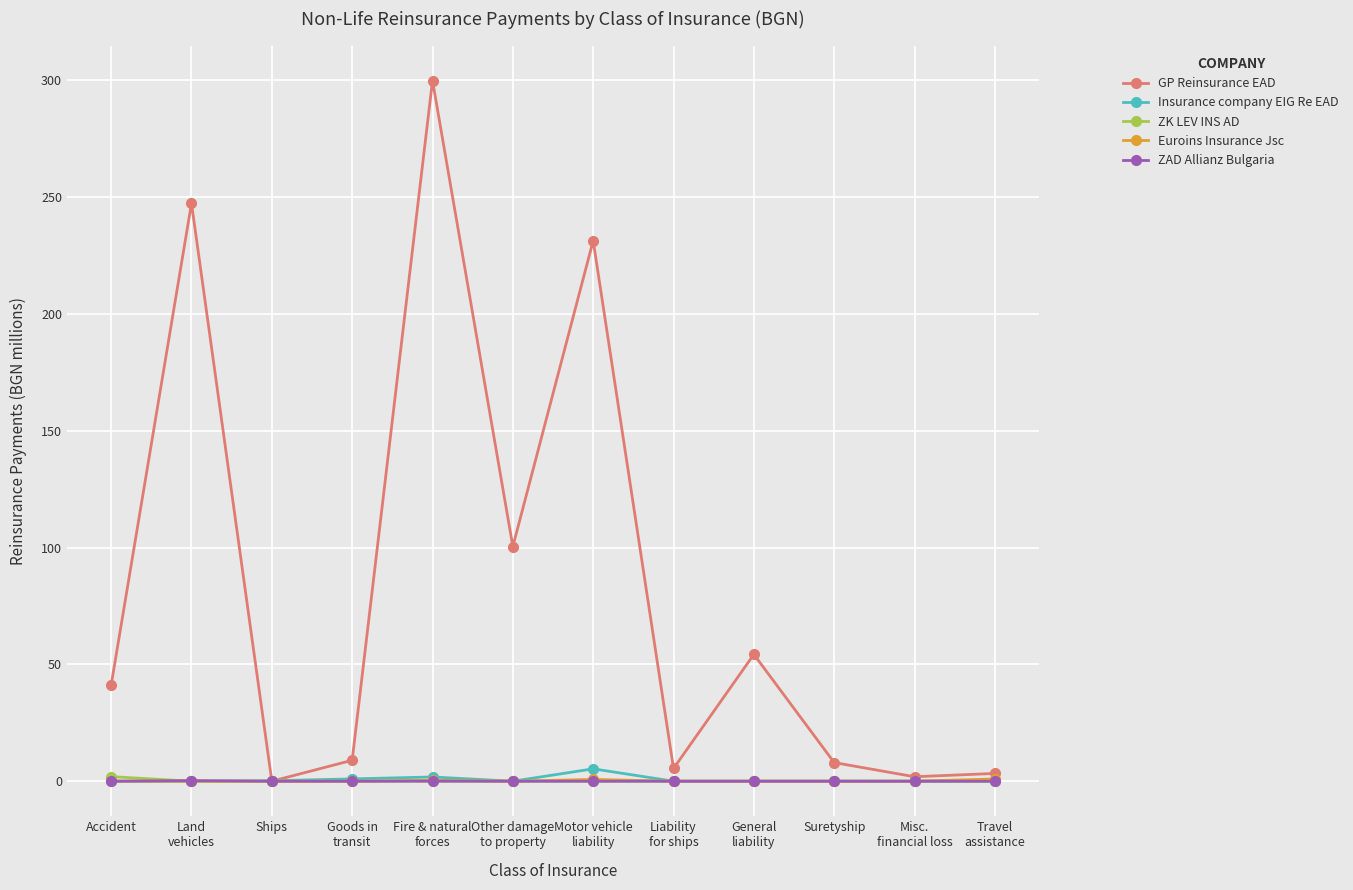

What are all the series names shown in the legend?

GP Reinsurance EAD, Insurance company EIG Re EAD, ZK LEV INS AD, Euroins Insurance Jsc, ZAD Allianz Bulgaria